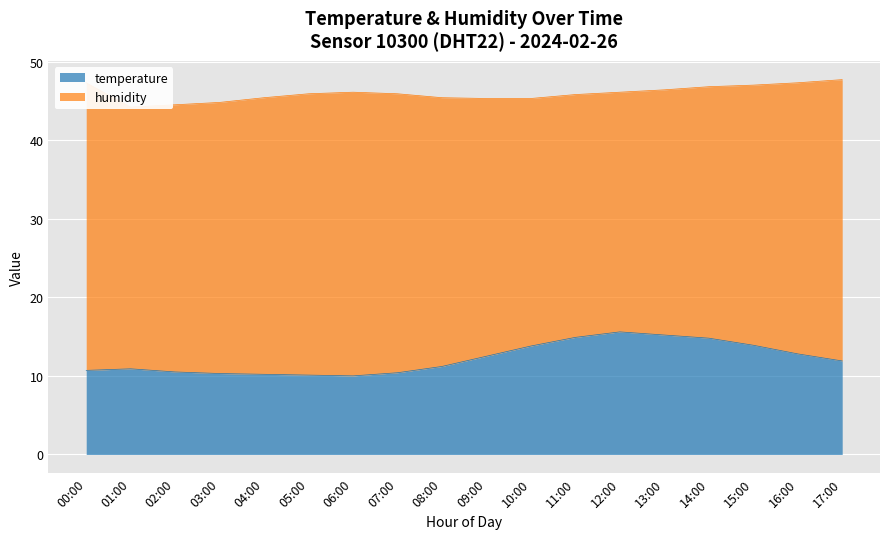

What is the ratio of the value at 06:00 to the value at 13:00?

0.7